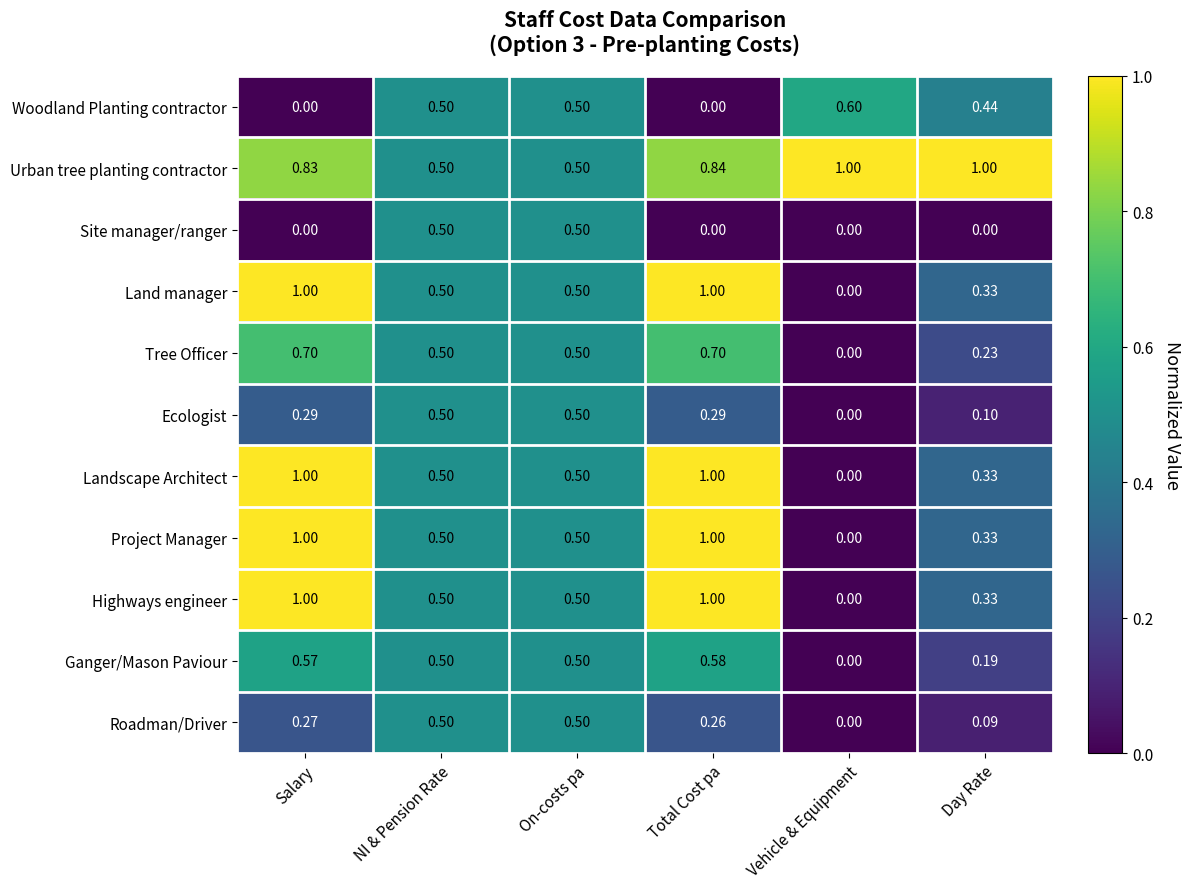

At which label is Landscape Architect closest to 0?

Vehicle & Equipment